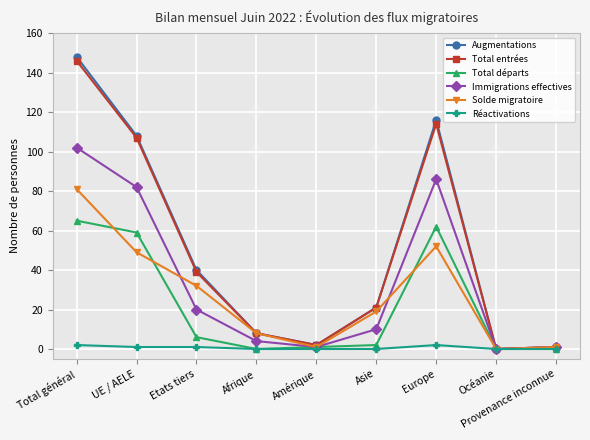

What is the spread (max minus min) of values at Amérique?

2